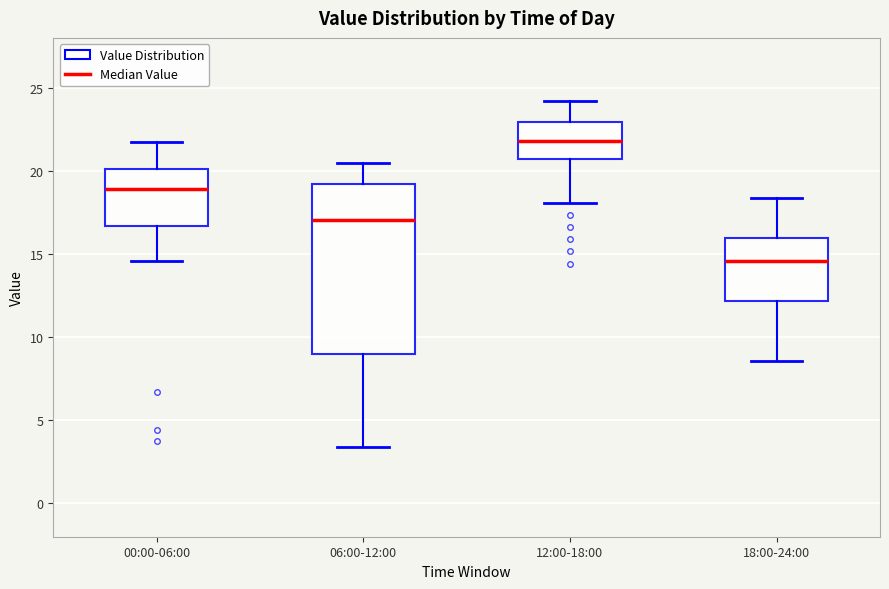

Which box is the tallest, from its lower edge to its upper edge?

06:00-12:00